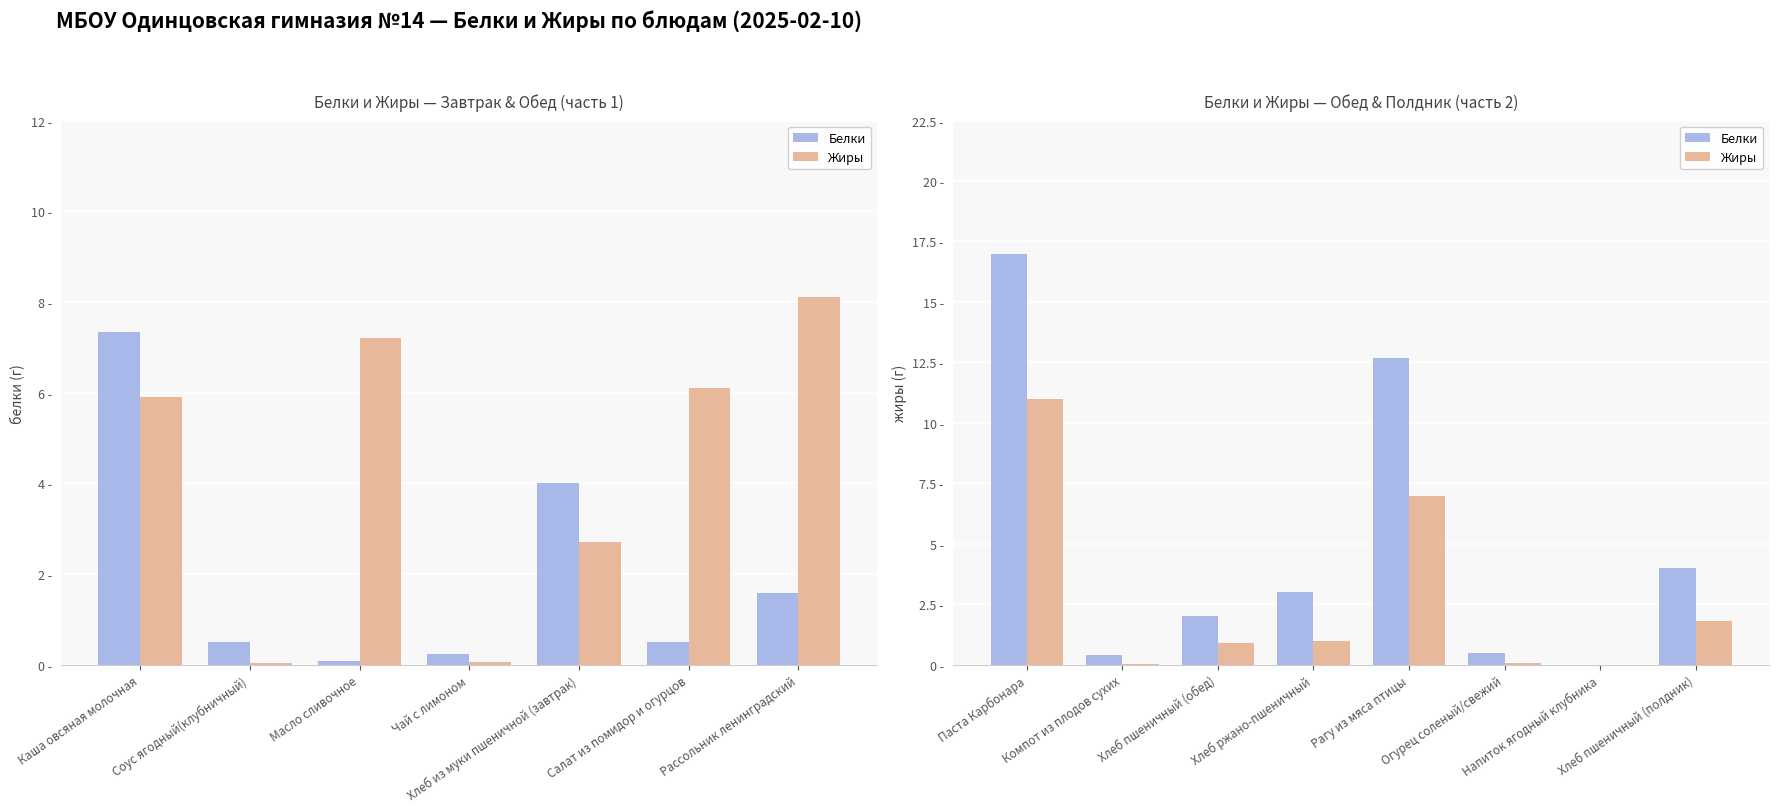

At how many categories does at least one series exceed 12?

2